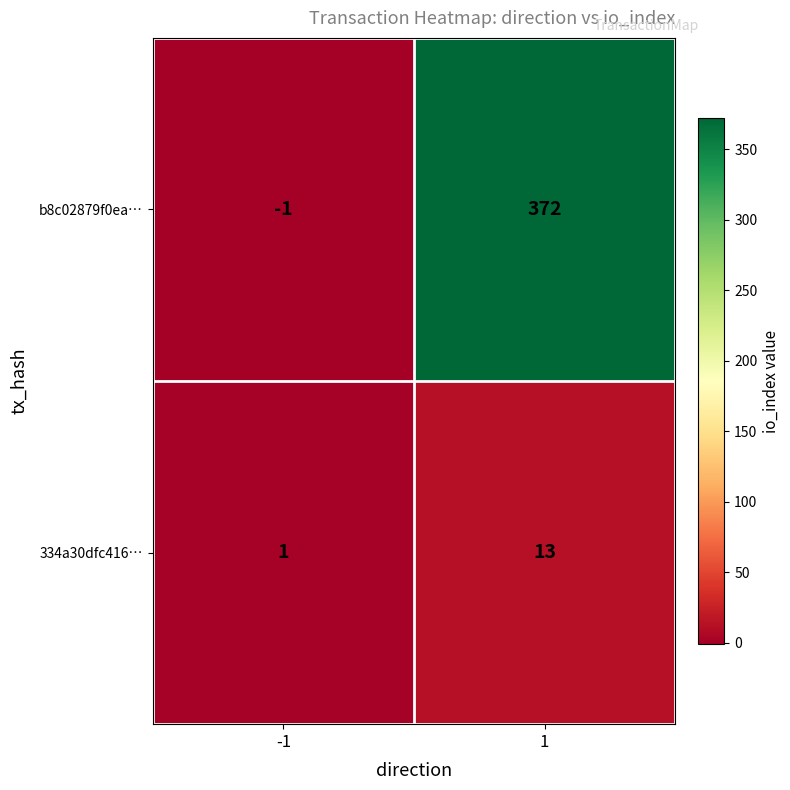

What is the highest value of the b8c02879f0ea… series?

372